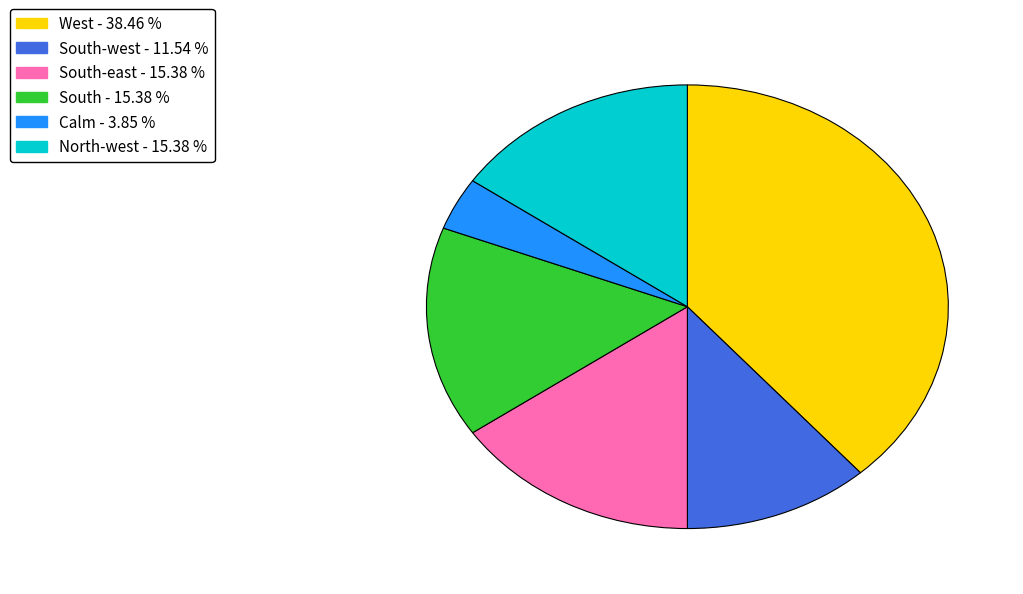

Is there any slice that represents more than half of the pie?

No